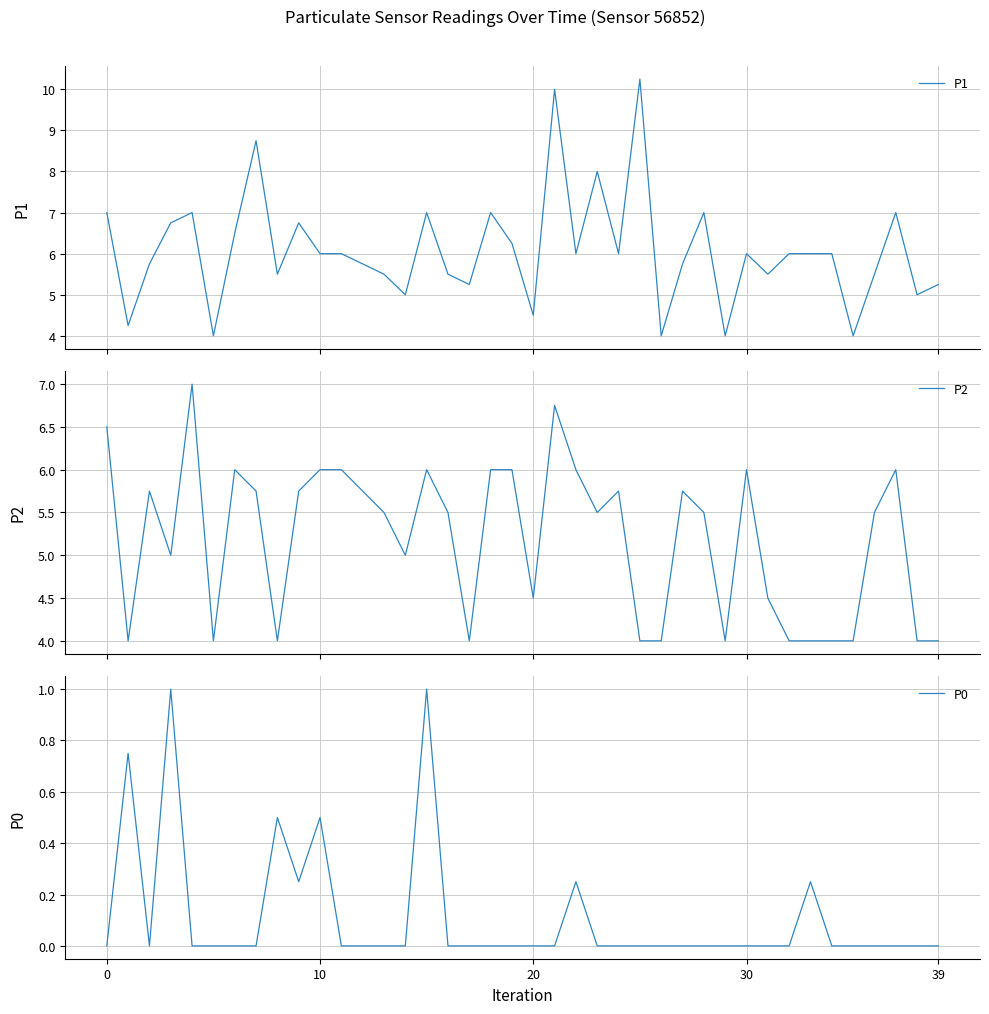

True or false: P0 and P1 intersect in this chart.

False